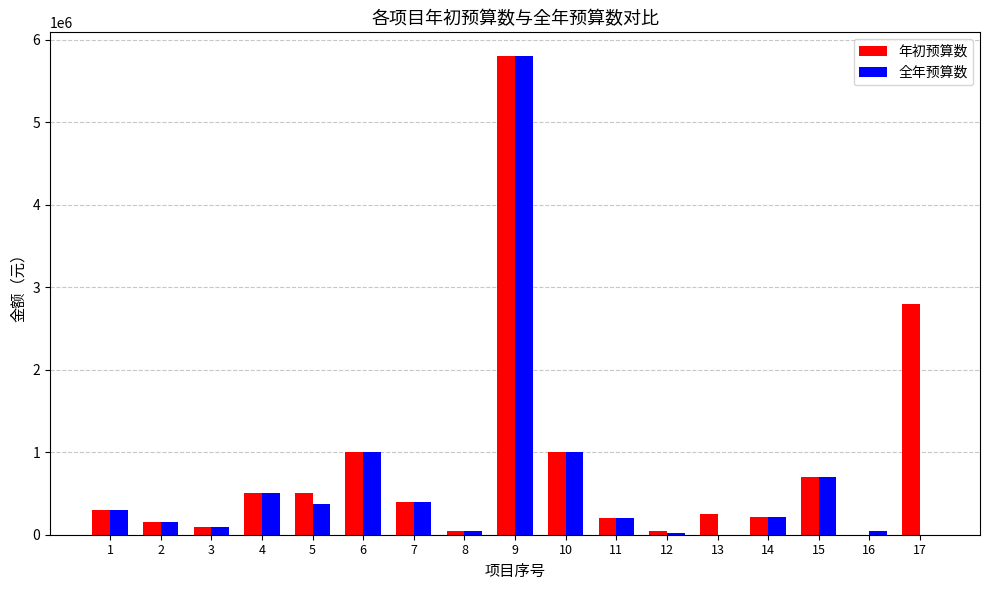

How many groups of bars are there?

17